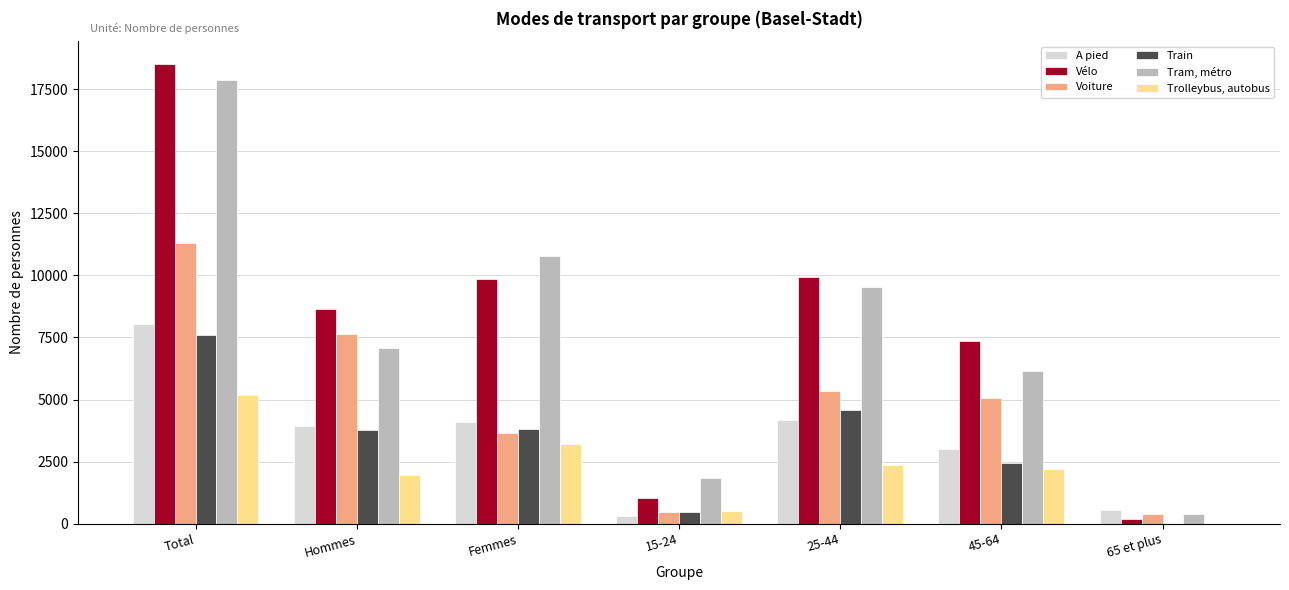

How many data points in Train are above 3760?

4